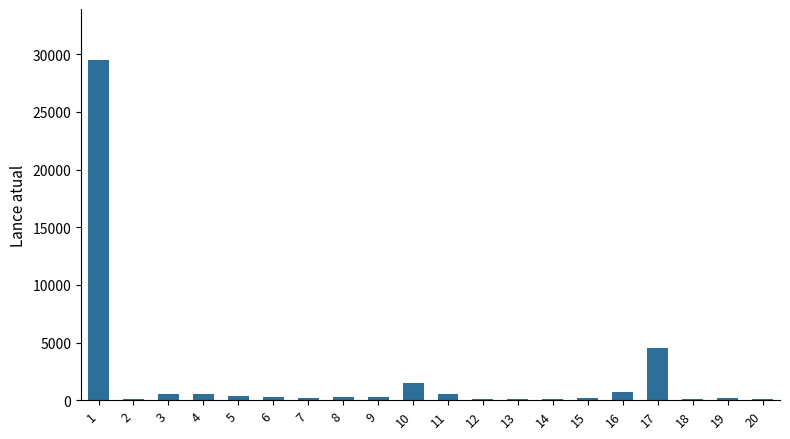

Where is the data nearest to the value 14800?

17